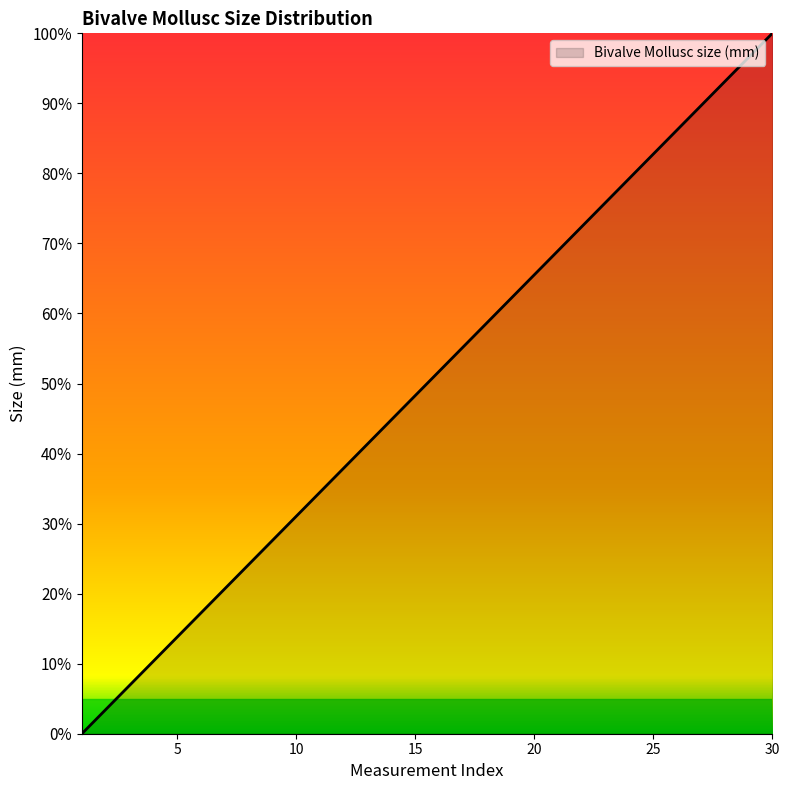

What is the maximum value shown in the chart?

100.0